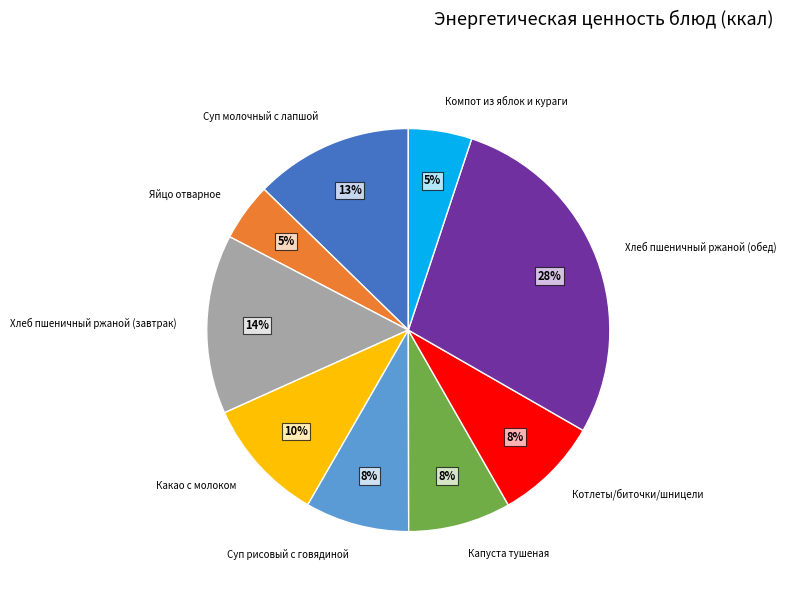

The Суп молочный с лапшой slice represents 13% of the pie. True or false?

True